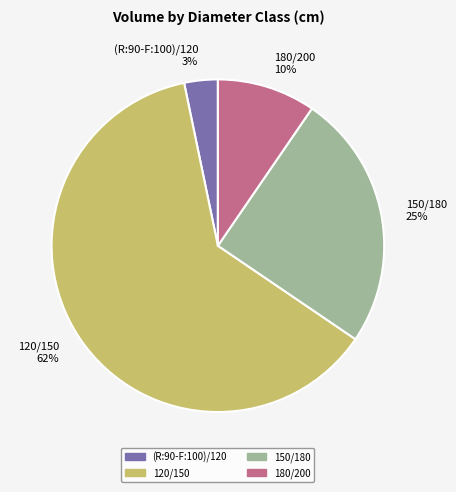

True or false: (R:90-F:100)/120 accounts for 17% of the total.

False